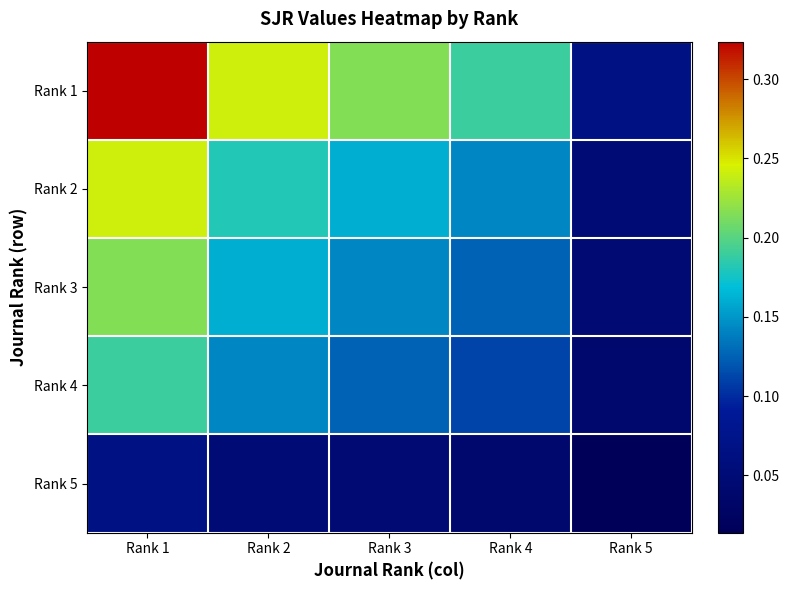

How many data points does each series have?

5